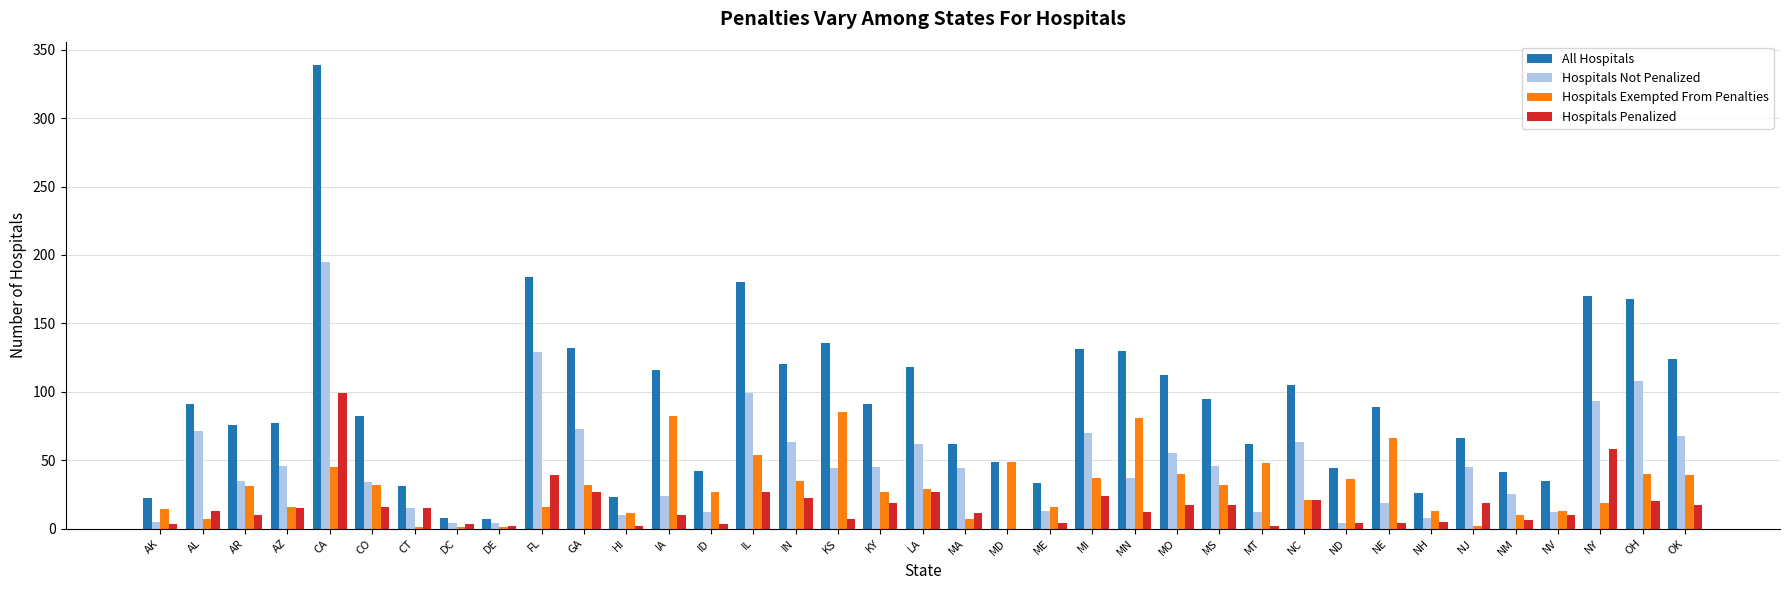

Read the Hospitals Penalized value at NV.

10